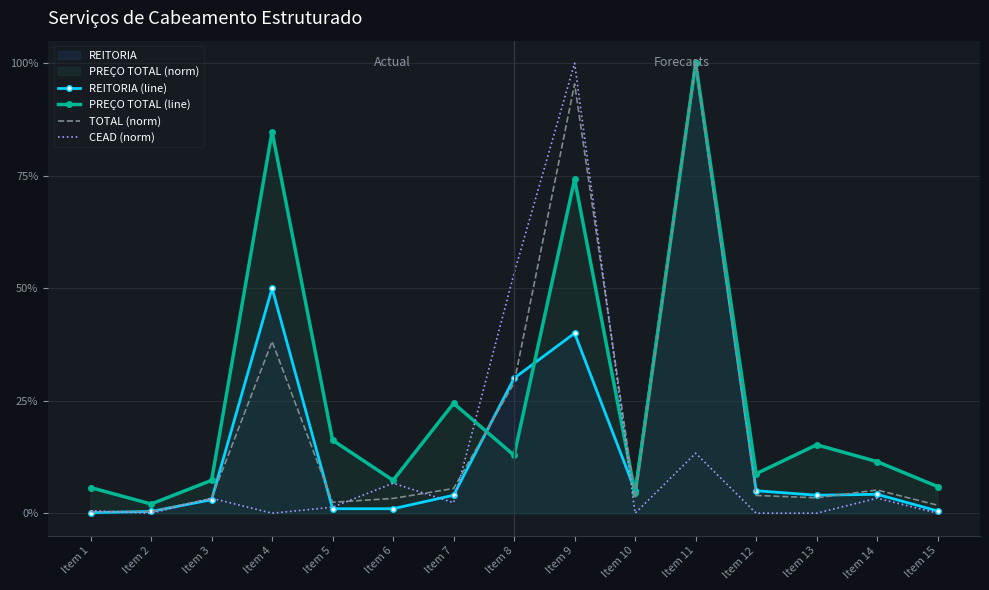

After their last crossing, which series has the higher values: REITORIA (line) or CEAD (norm)?

REITORIA (line)